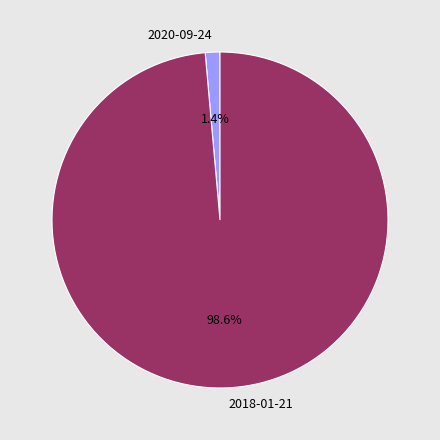

Count the number of slices in the pie.

2